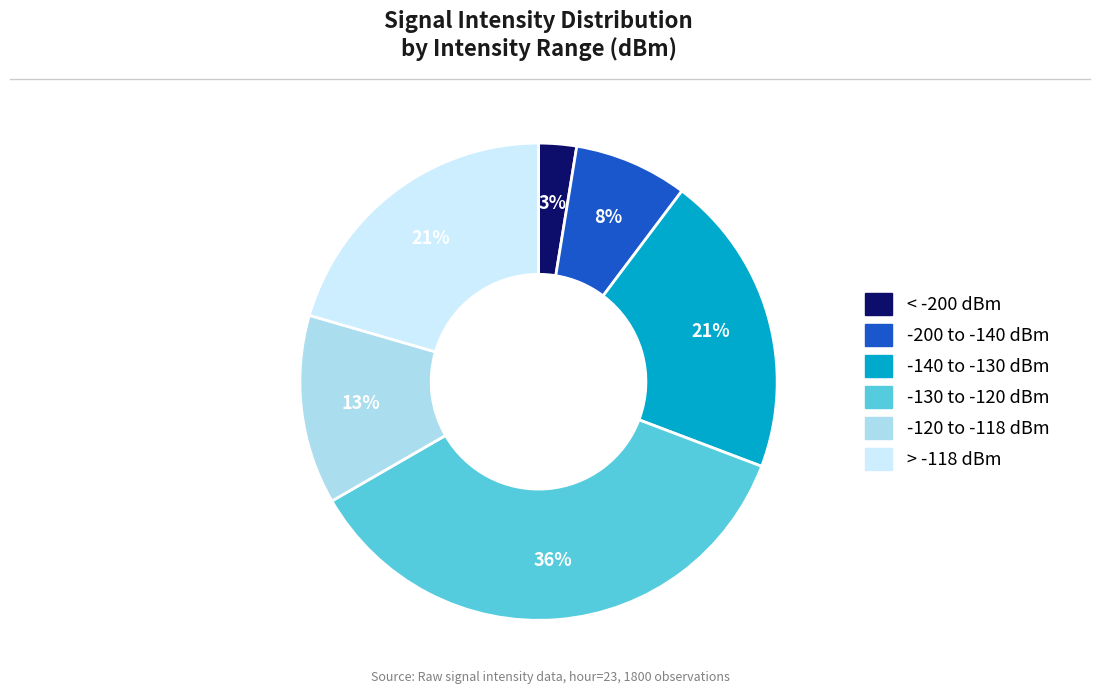

Is there any slice that represents more than half of the pie?

No